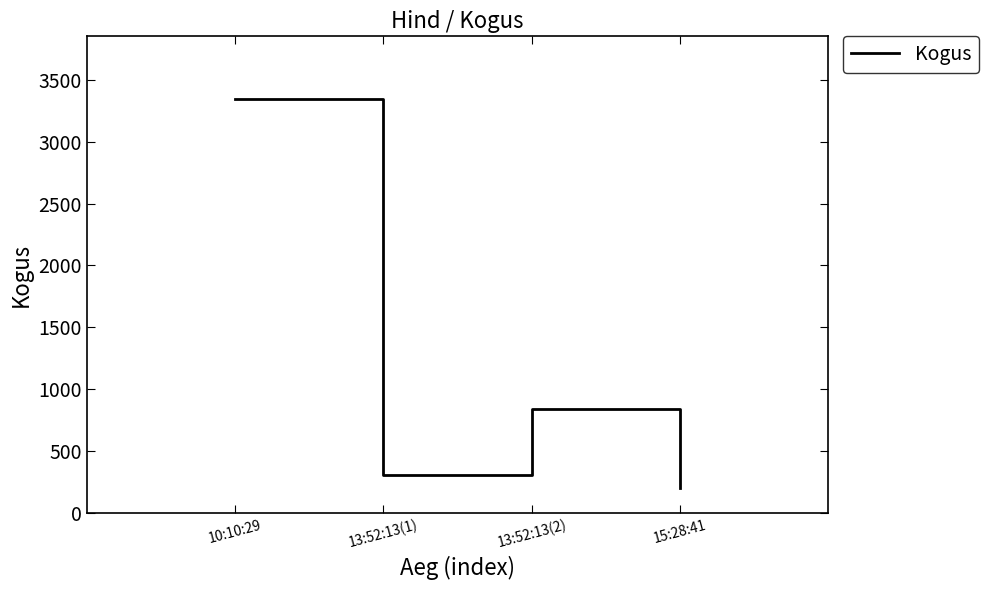

How many distinct data groups are displayed?

1